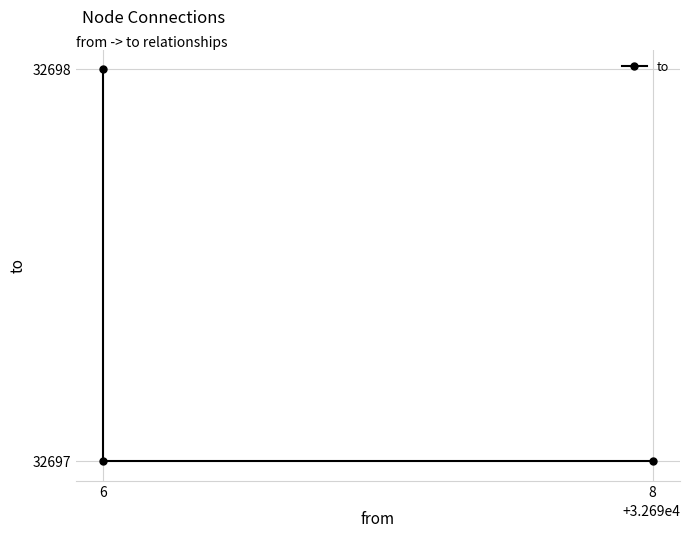

Approximately how many times larger is the value at 8 compared to 6?

1.0